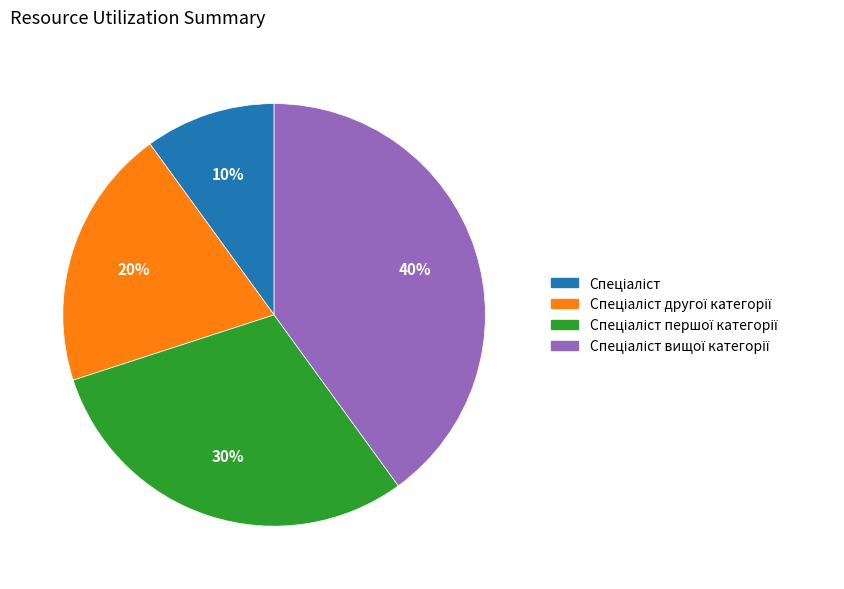

Does any single category account for the majority?

No